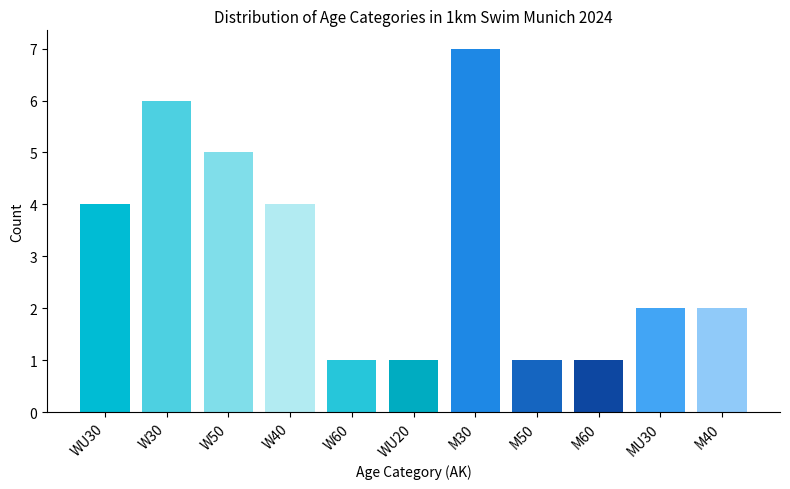

Between M30 and W30, which is larger?

M30